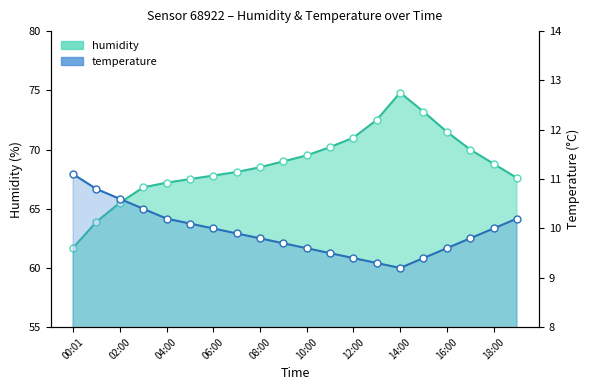

Which series contains the lowest Y value?

temperature